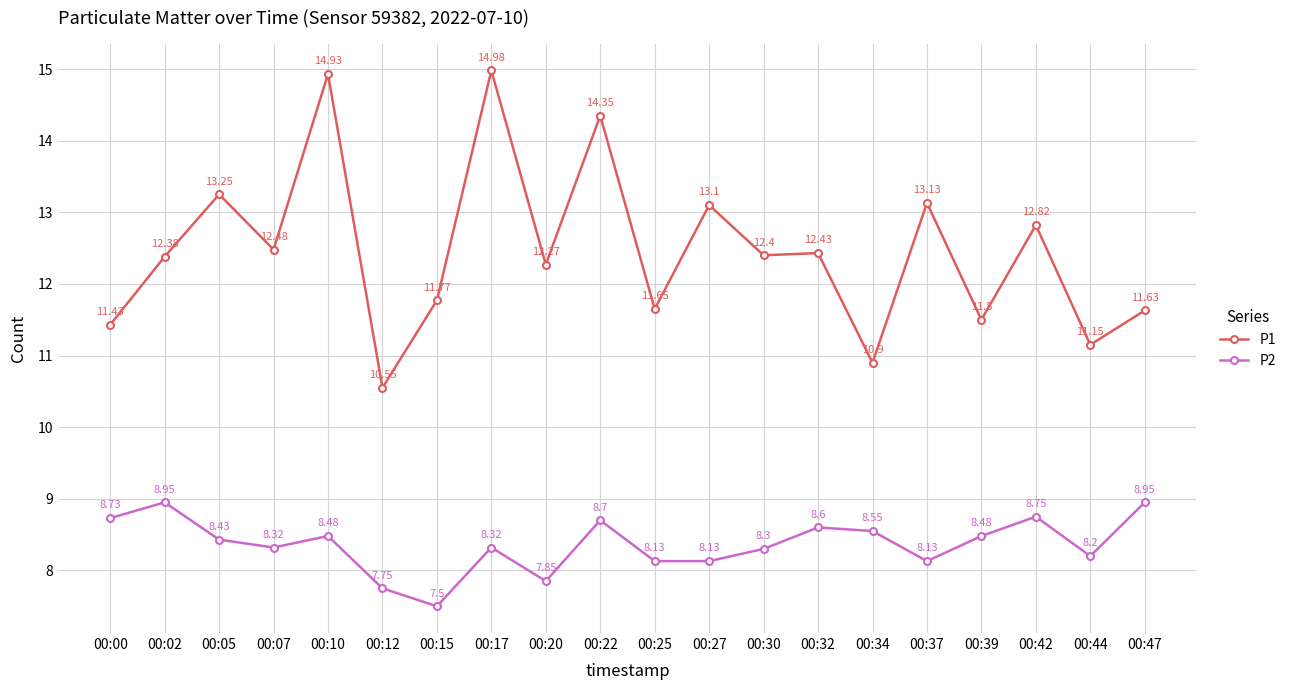

How many interior local valleys does the P1 series have?

8